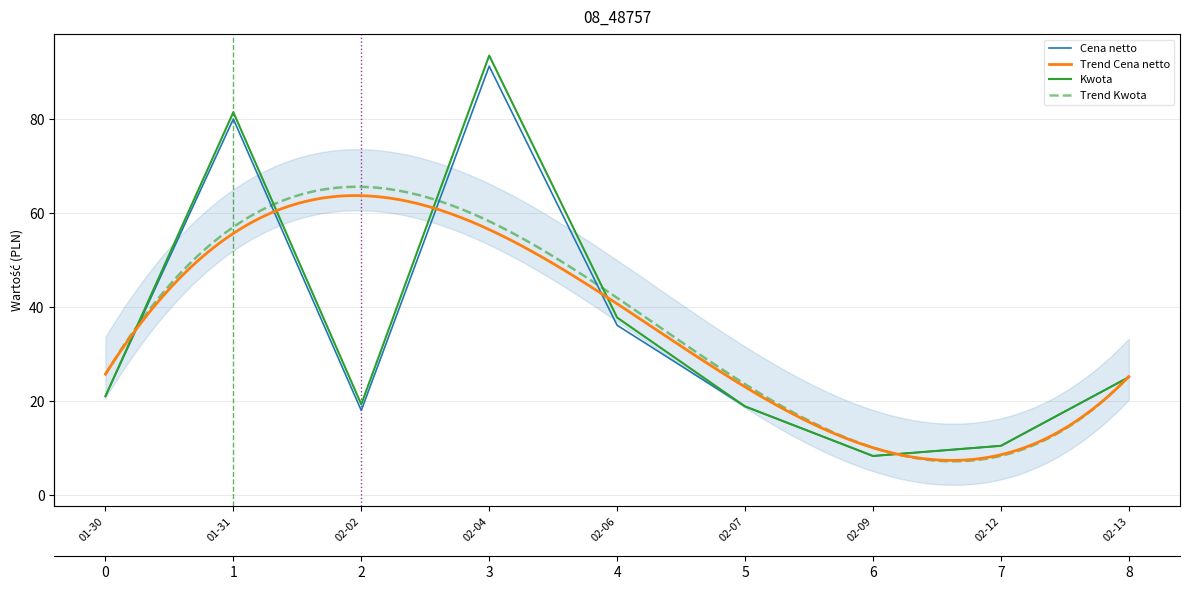

How many categories are shown in the chart?

9